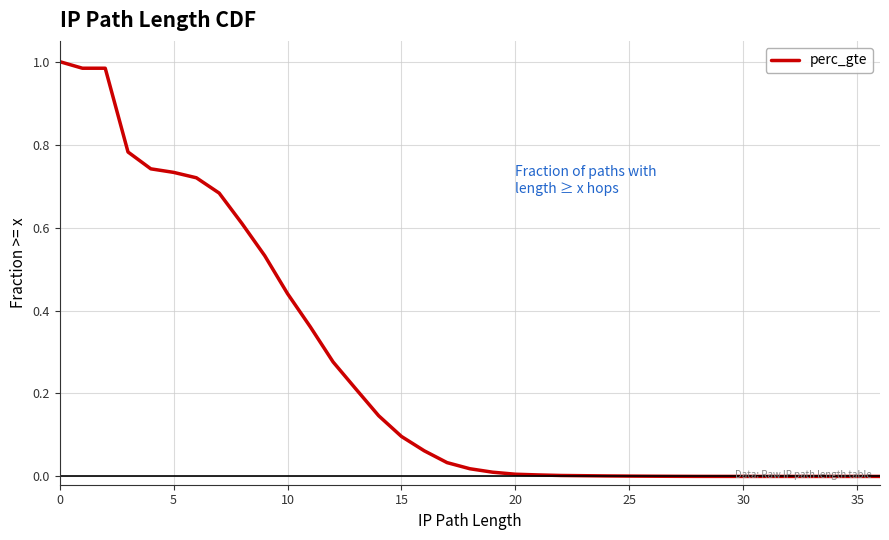

What is the approximate value at 10?

0.4